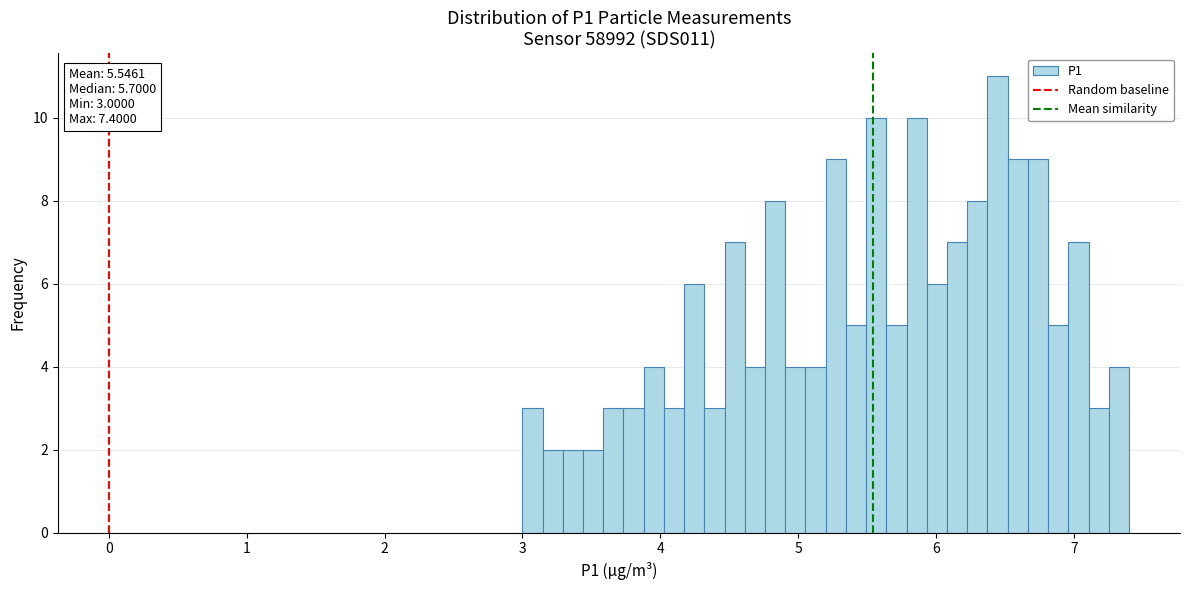

Read against the x-axis, roughly where is the centre of the tallest bar?

6.4